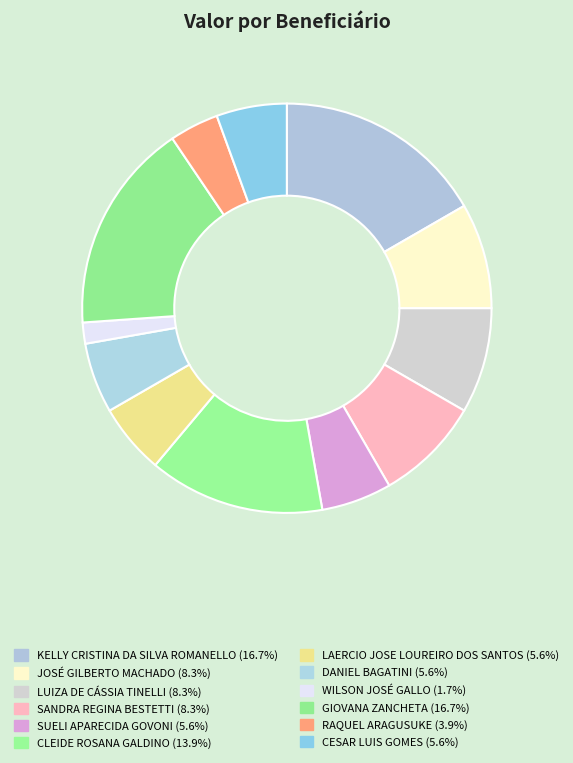

Is LAERCIO JOSE LOUREIRO DOS SANTOS the majority of the pie?

No